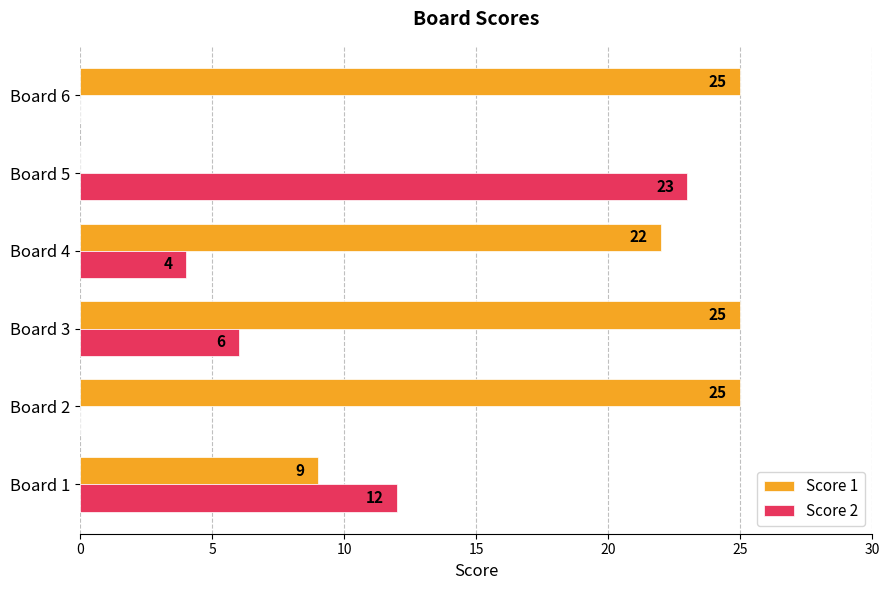

How many positive values does the Score 1 series have?

5